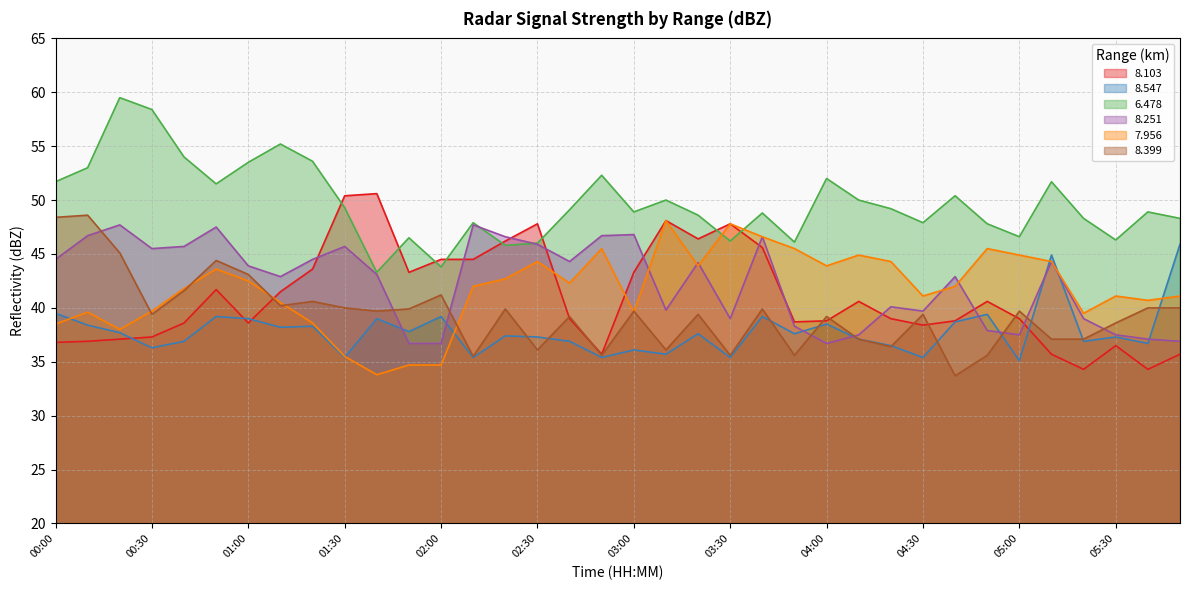

How many interior local valleys does the   8.251 series have?

8